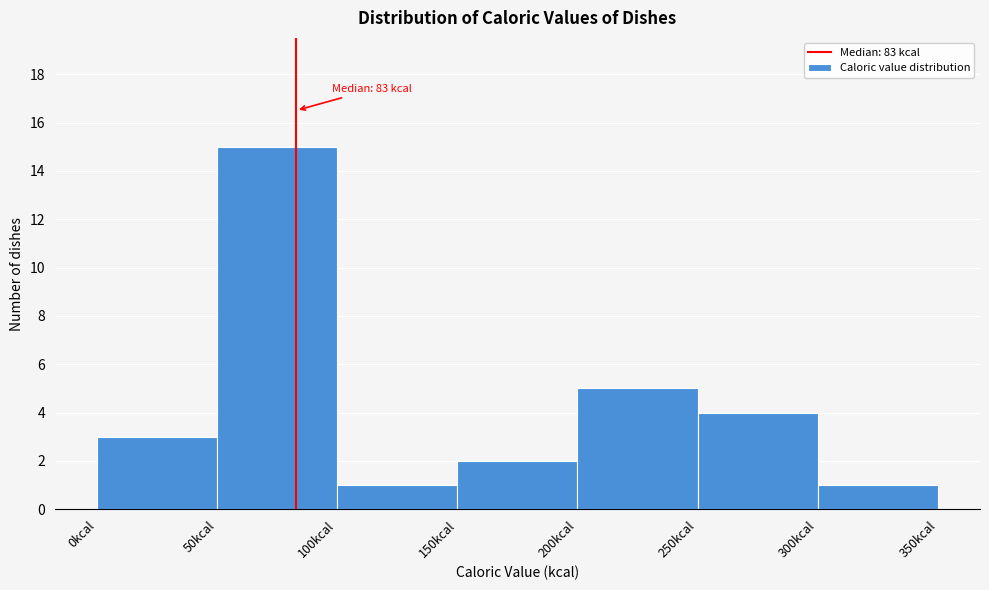

Which range on the x-axis has the tallest bar?

50 to 100